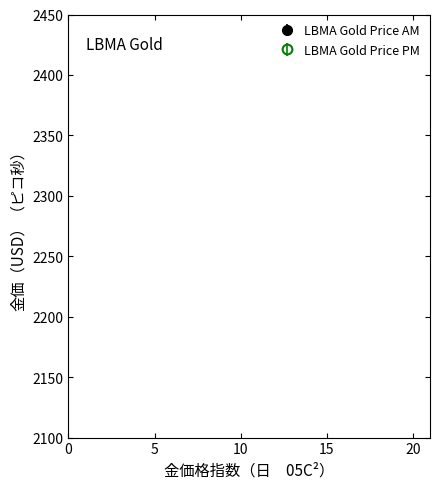

What is the value of the LBMA Gold Price AM point at the 20th from the left?

2210.7